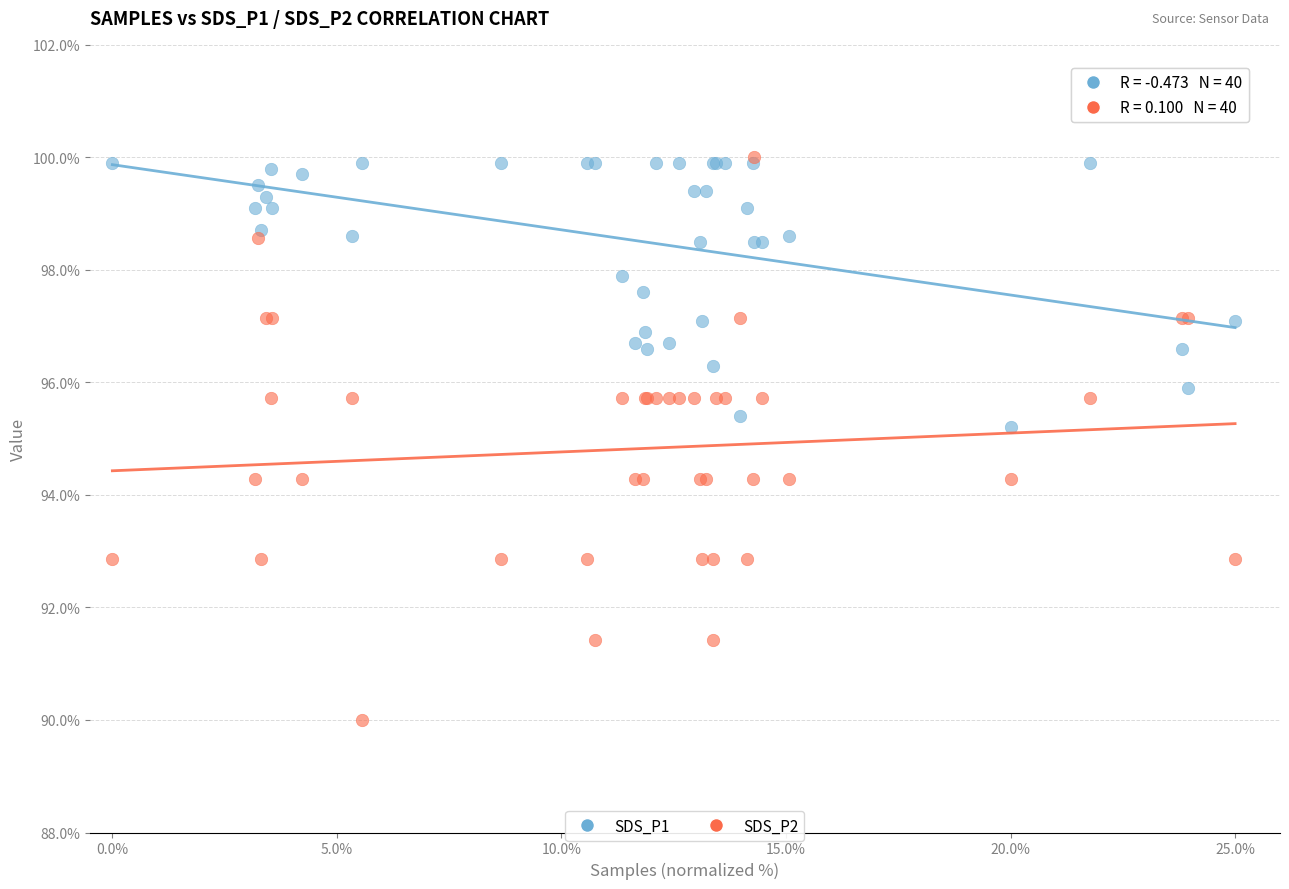

Across all series, what Y value is closest to 95?

95.2